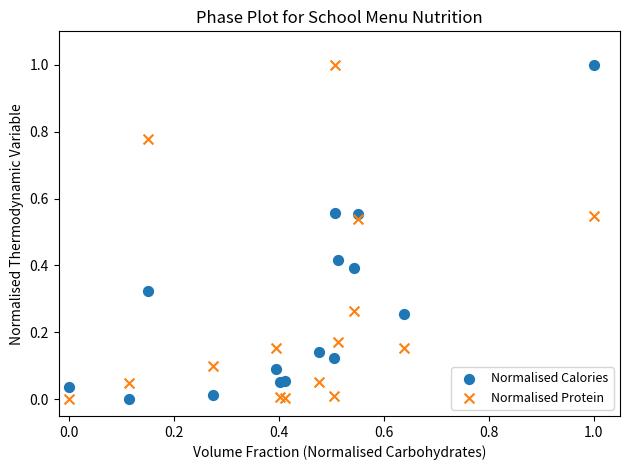

What is the X range (max minus min) for the scatter plot?

1.0